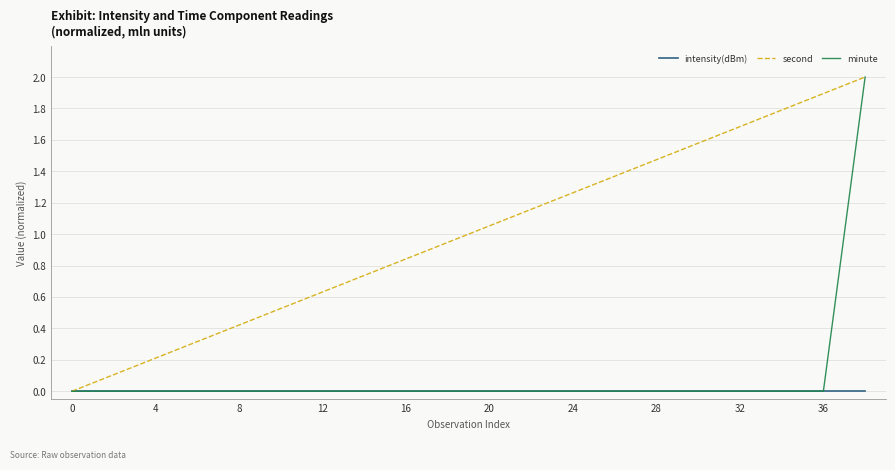

Which series has the largest total across all categories?

second